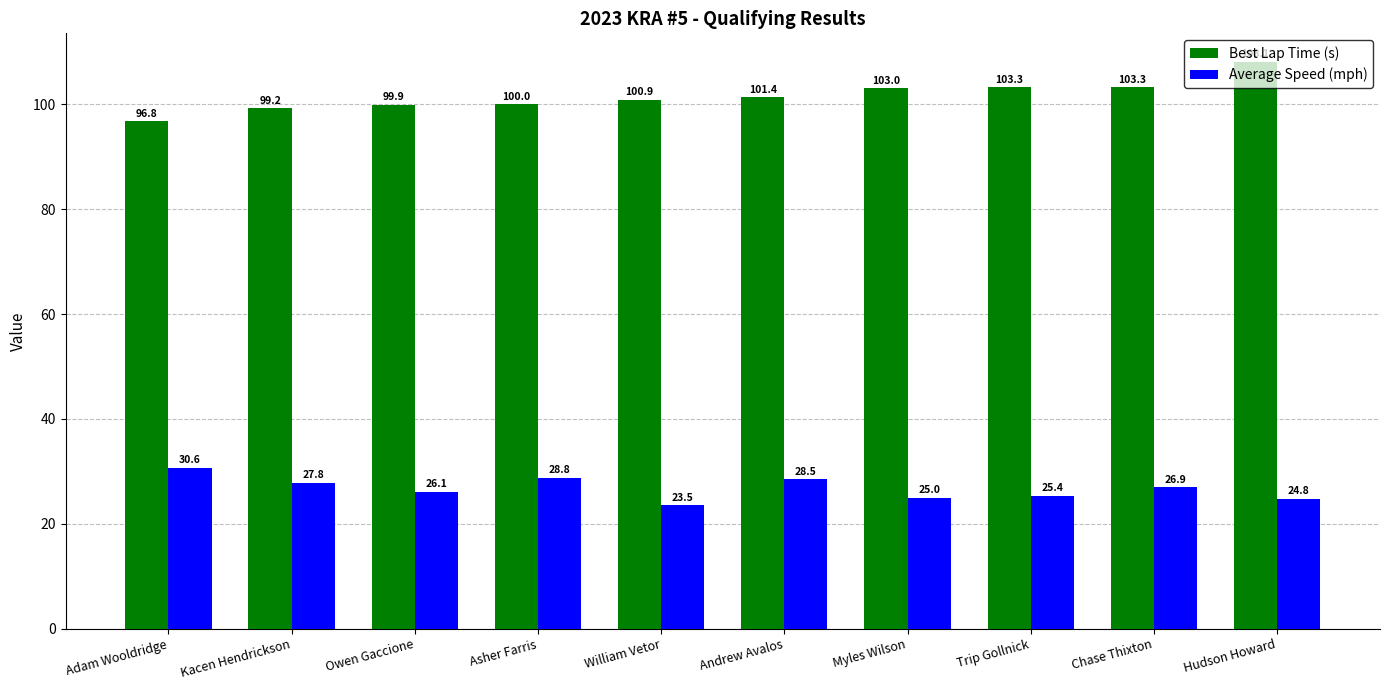

What position from the left is William Vetor?

5